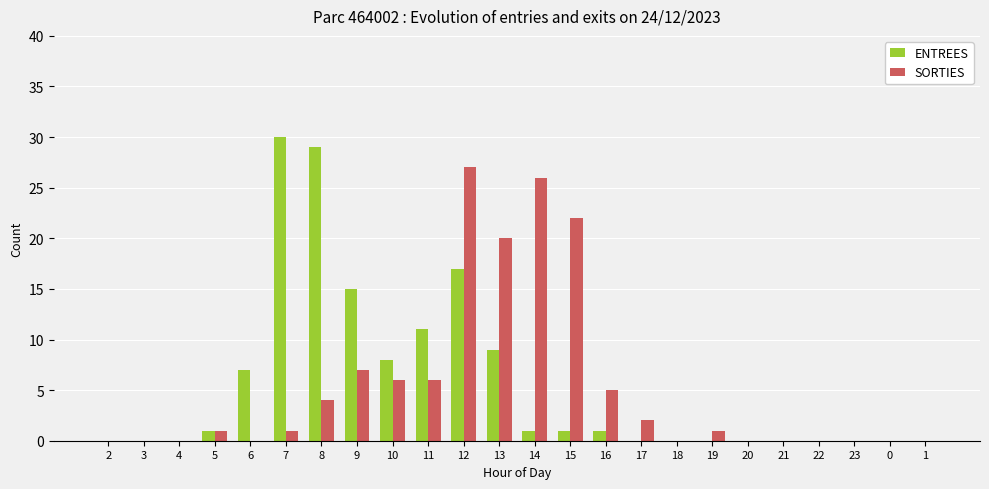

How many data points does each series have?

24